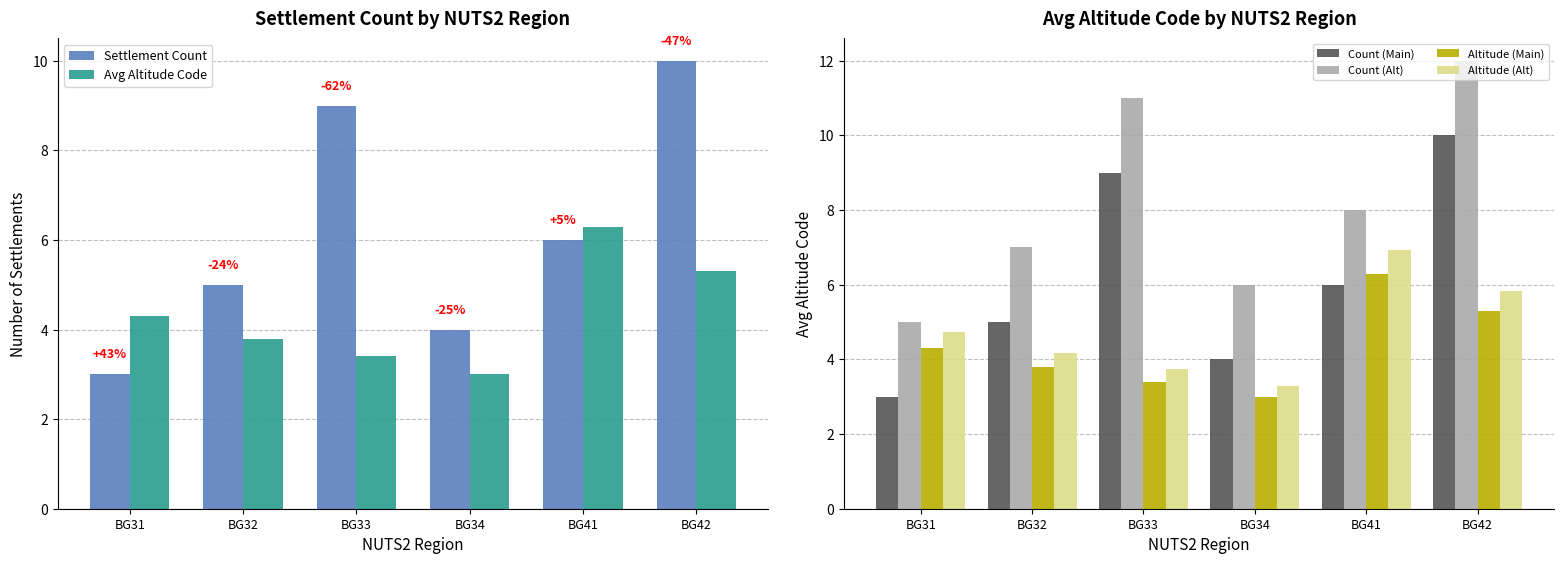

Between BG41 and BG31, which is larger?

BG41